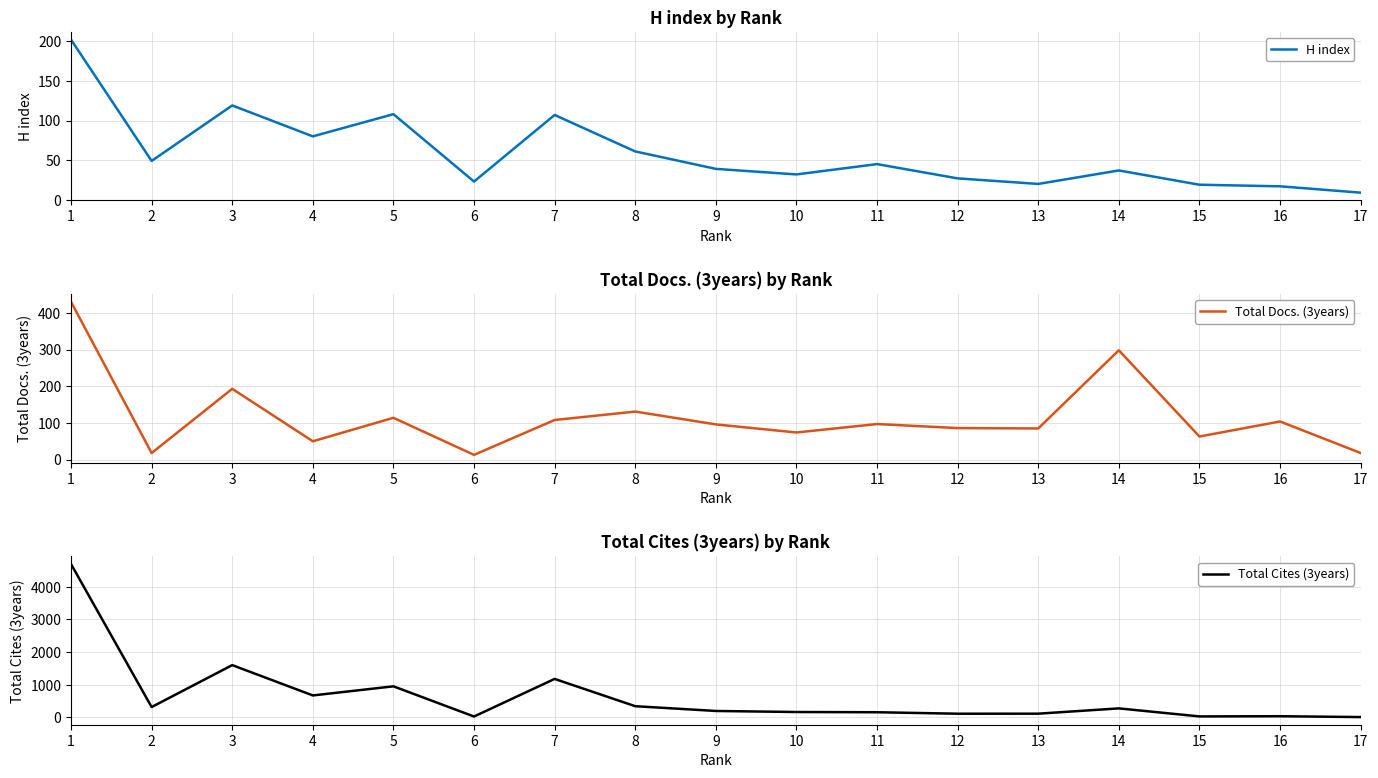

Where do H index and Total Docs. (3years) first cross each other?

1 and 2